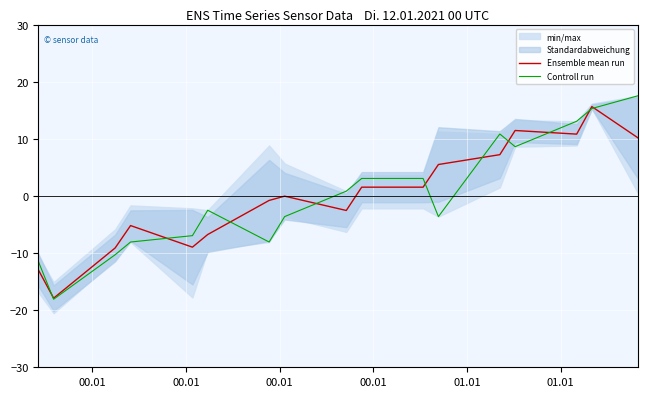

Rank the series at 01.01 from lowest to highest value.

Ensemble mean run, Controll run